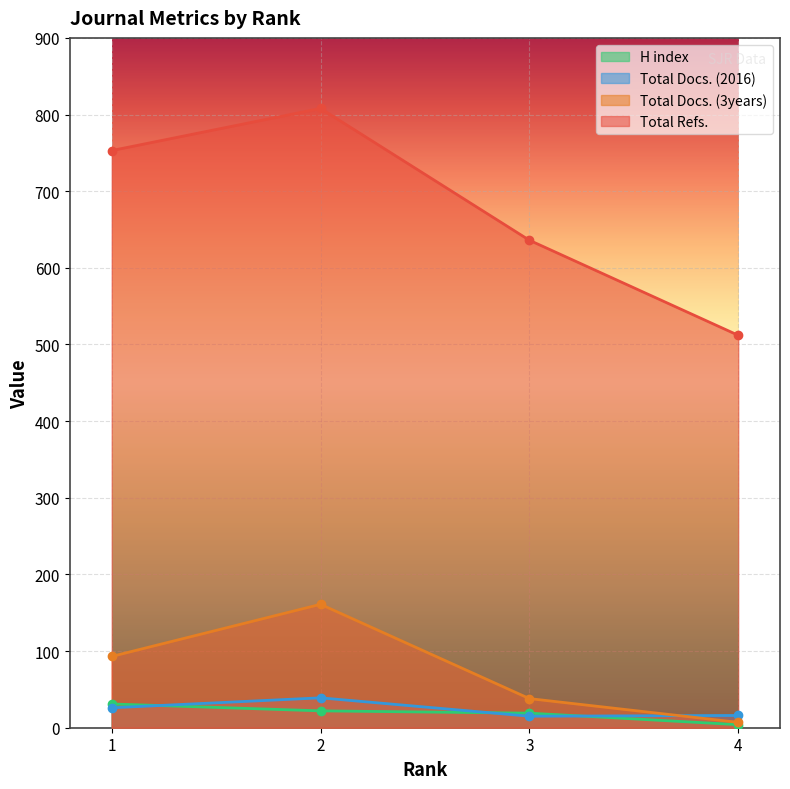

In Total Docs. (2016), how many points are higher than both neighbors (excluding endpoints)?

1